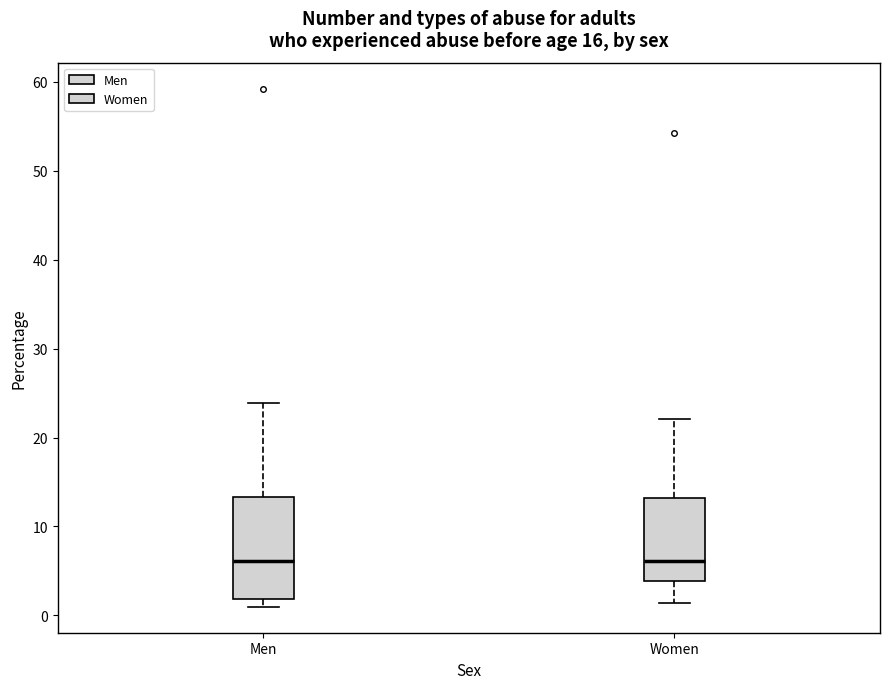

Where is the lower edge of the box for Men on the y-axis? The values are not printed on the chart, so give them approximately, as read against the axis.

2